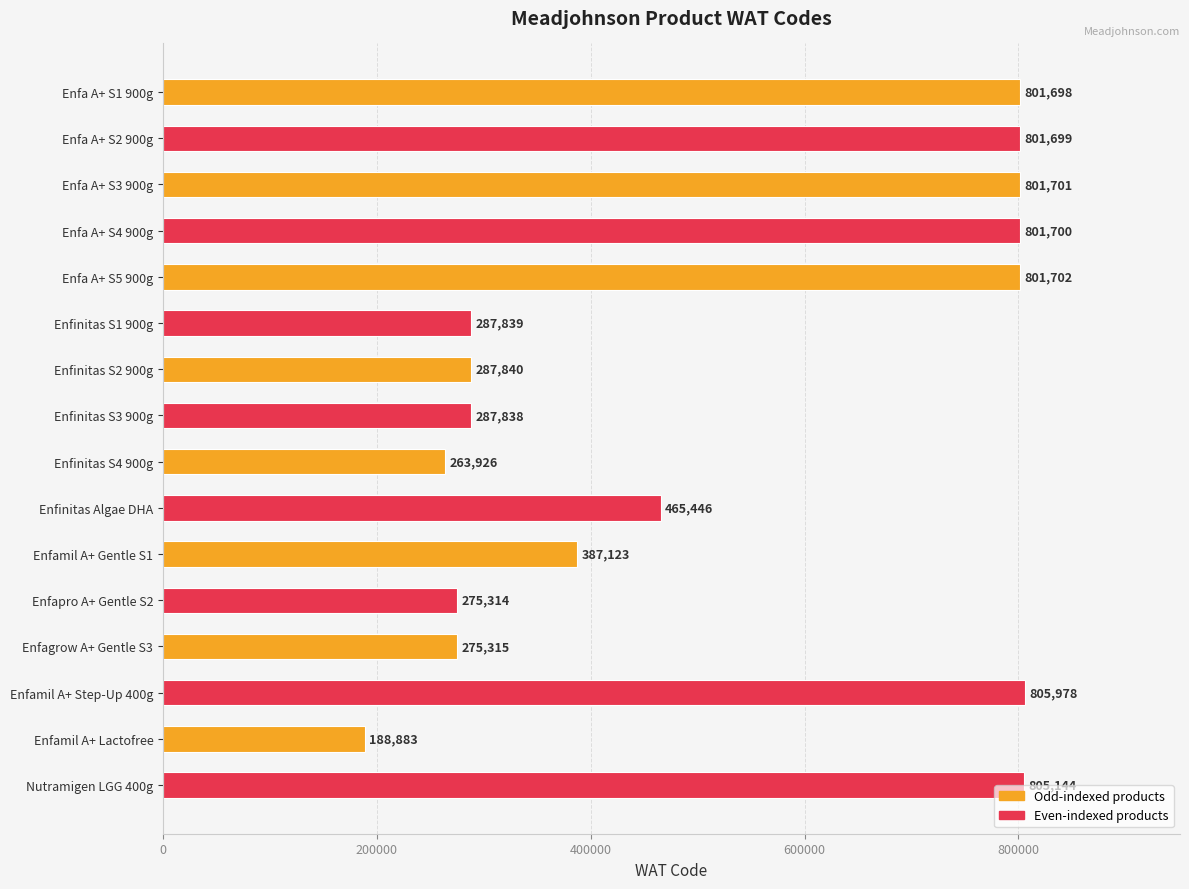

Reading bottom to top, what are all the values shown in this chart?

Nutramigen LGG 400g=805144	Enfamil A+ Lactofree=188883	Enfamil A+ Step-Up 400g=805978	Enfagrow A+ Gentle S3=275315	Enfapro A+ Gentle S2=275314	Enfamil A+ Gentle S1=387123	Enfinitas Algae DHA=465446	Enfinitas S4 900g=263926	Enfinitas S3 900g=287838	Enfinitas S2 900g=287840	Enfinitas S1 900g=287839	Enfa A+ S5 900g=801702	Enfa A+ S4 900g=801700	Enfa A+ S3 900g=801701	Enfa A+ S2 900g=801699	Enfa A+ S1 900g=801698